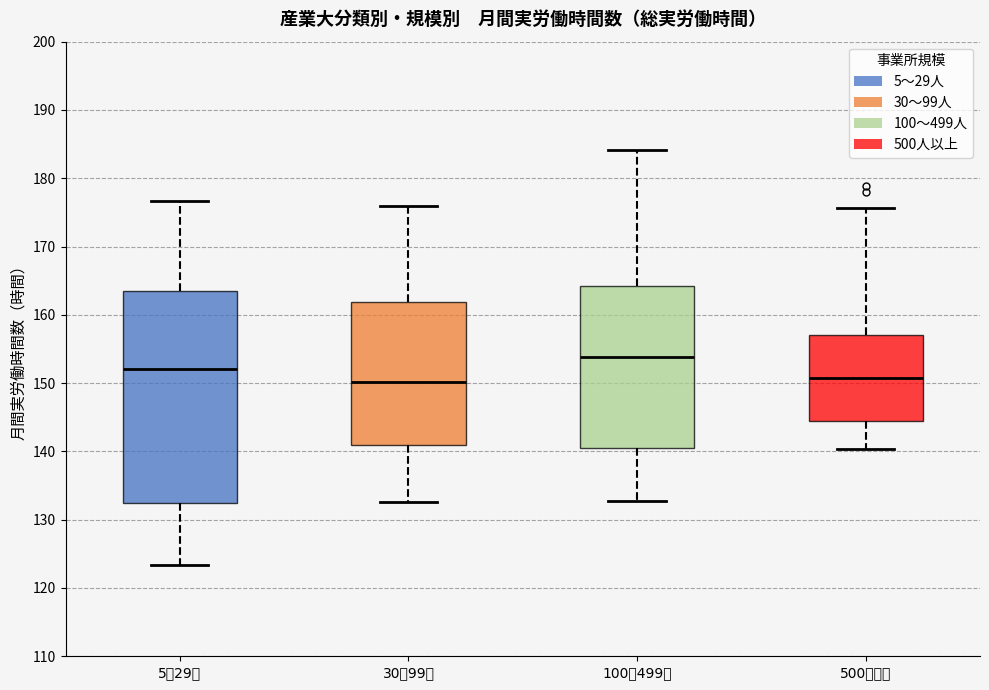

Where does the lower whisker of the box for 30～99人 end on the y-axis? The values are not printed on the chart, so give them approximately, as read against the axis.

133